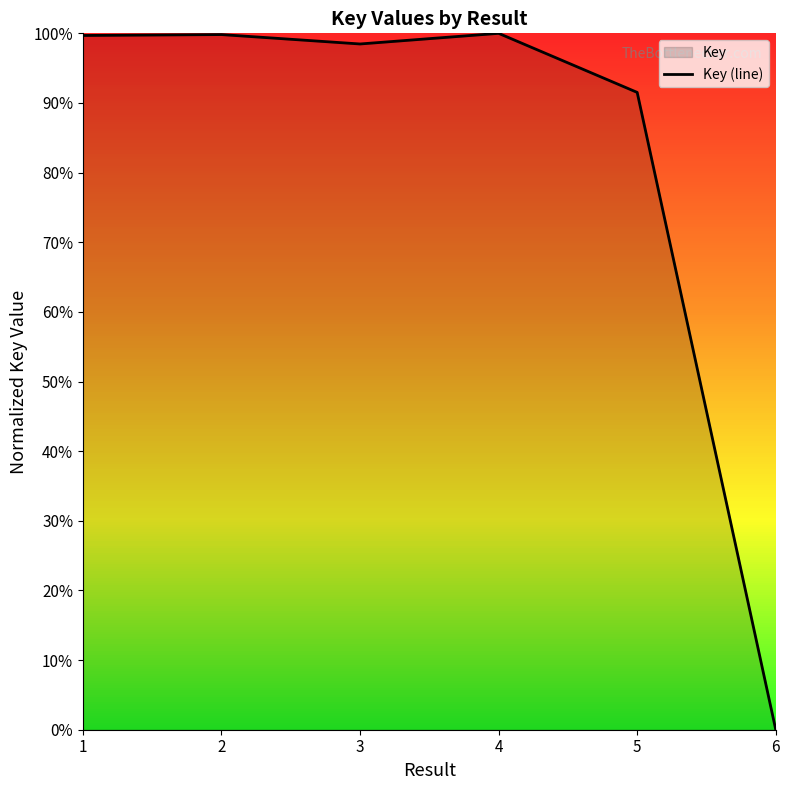

Which label corresponds to the smallest value in the chart?

6